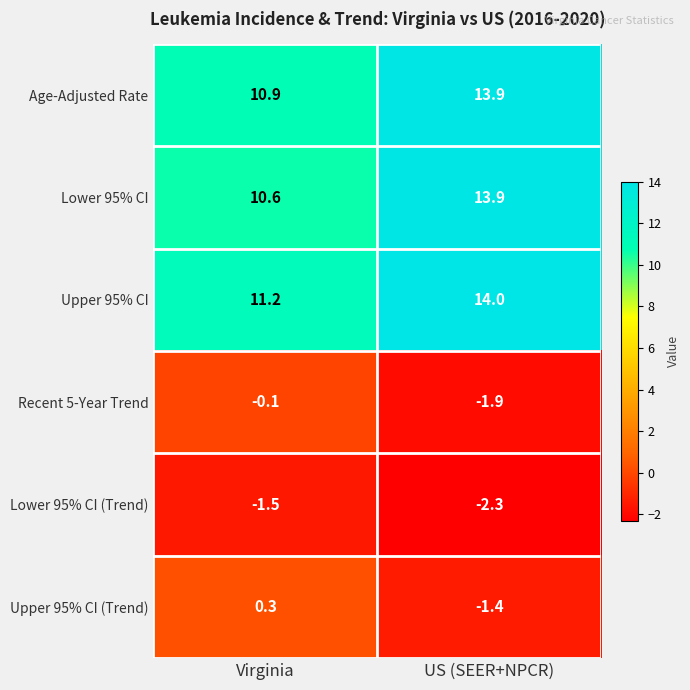

What is the sum of the Lower 95% CI values at Virginia and US (SEER+NPCR)?

24.5